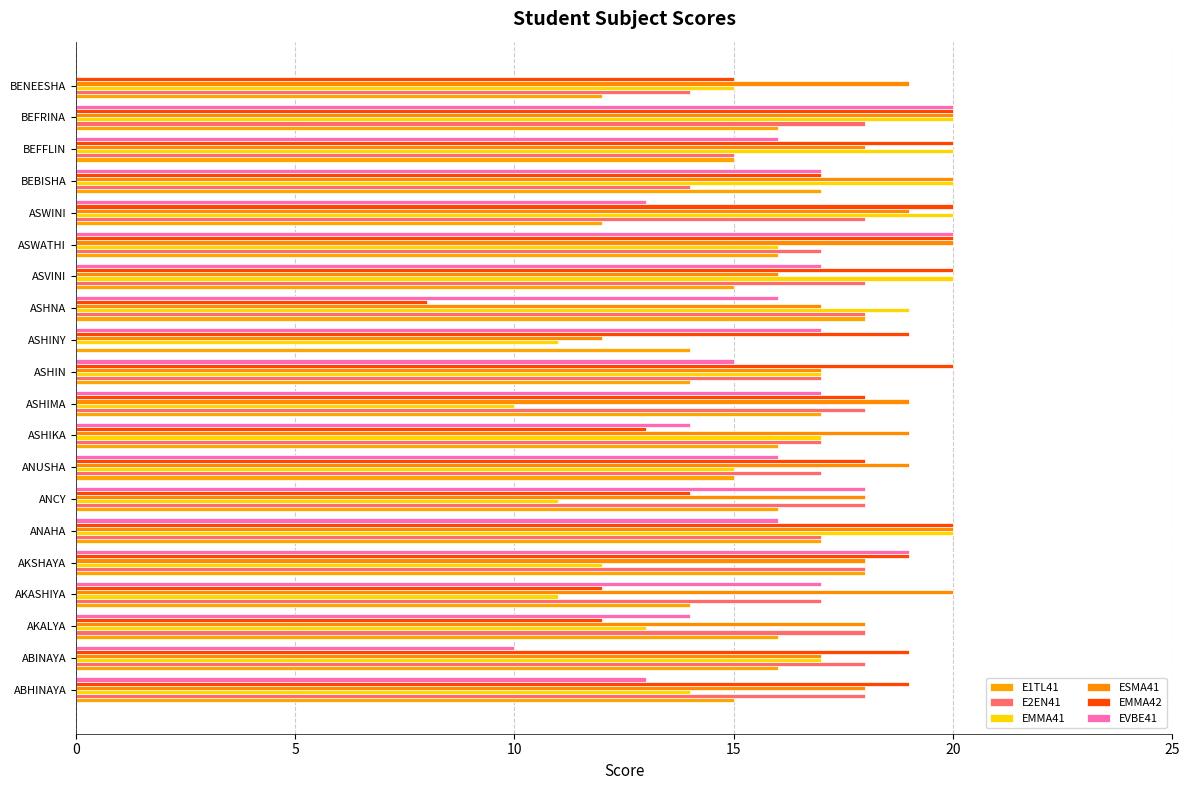

How many distinct data groups are displayed?

6